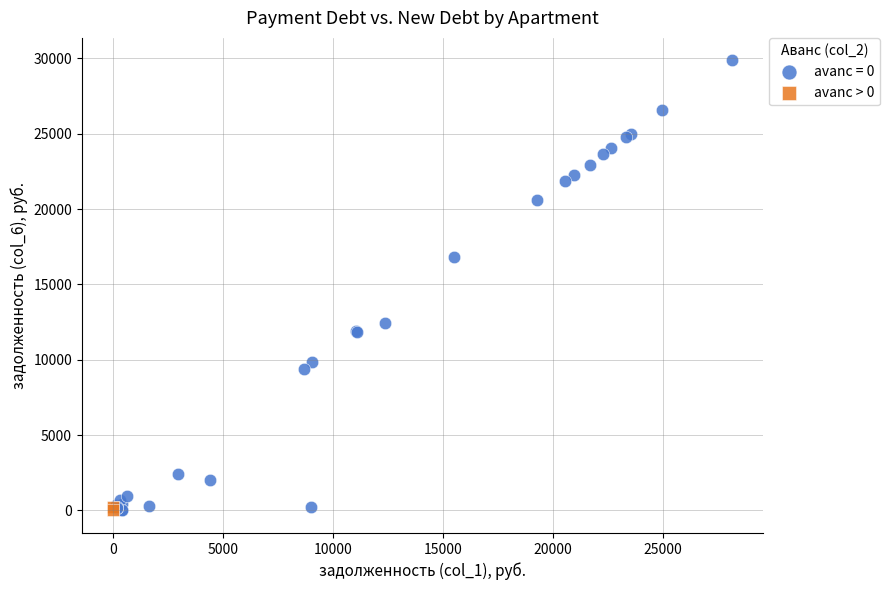

What are all the series names shown in the legend?

avanс = 0, avanс > 0